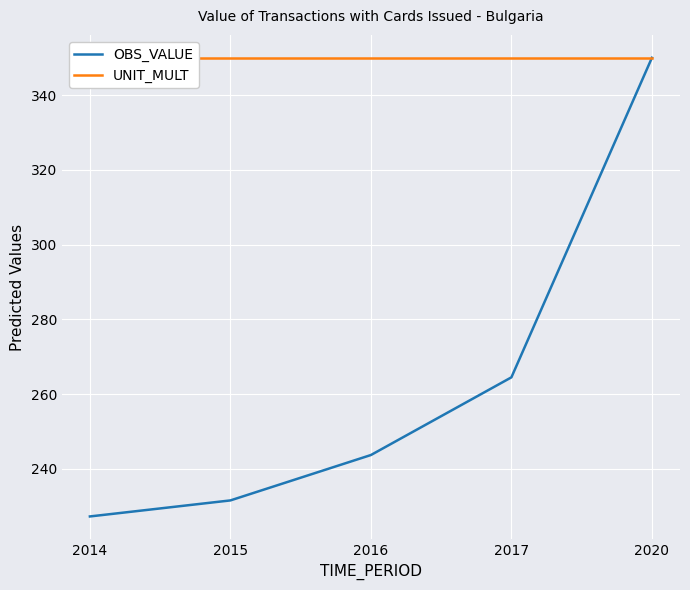

Which series changed the most between 2015 and 2020?

OBS_VALUE